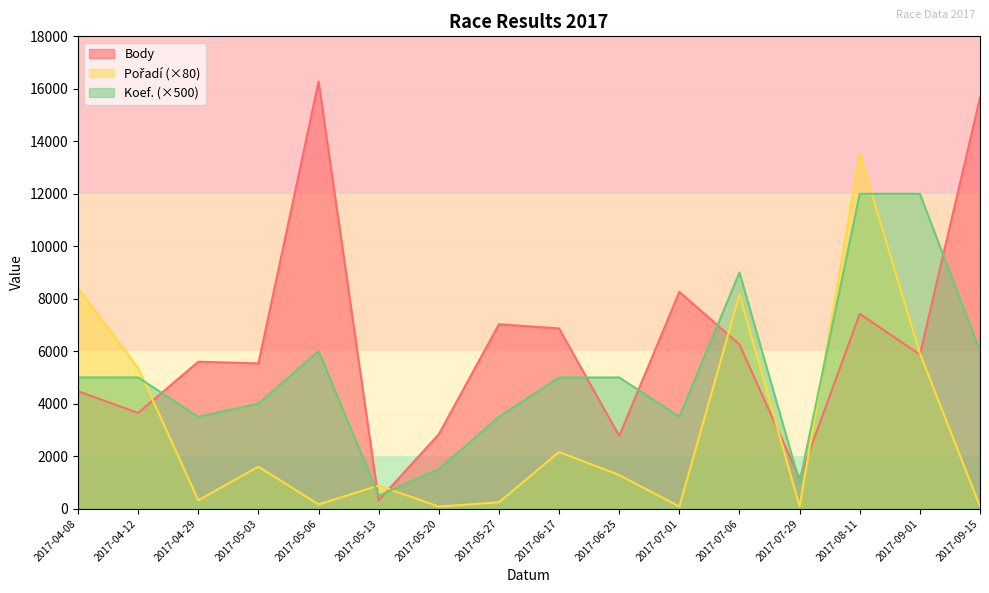

Rank the series at 2017-05-27 from lowest to highest value.

Pořadí, Koef., Body